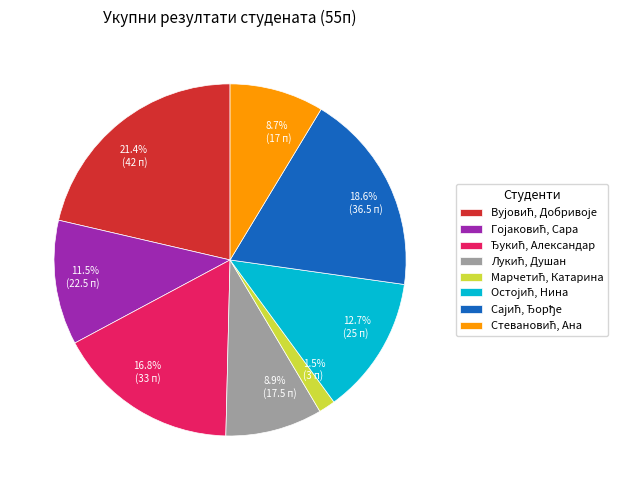

Does any single category account for the majority?

No